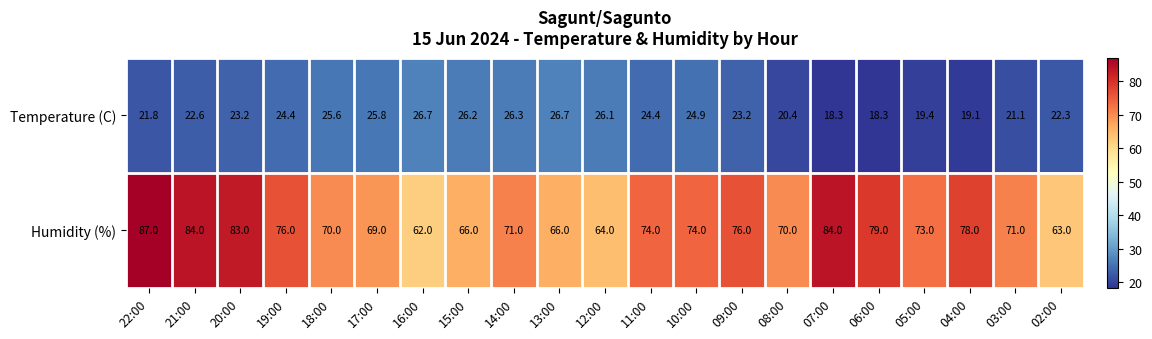

Which series has the largest range (max minus min)?

Humidity (%)